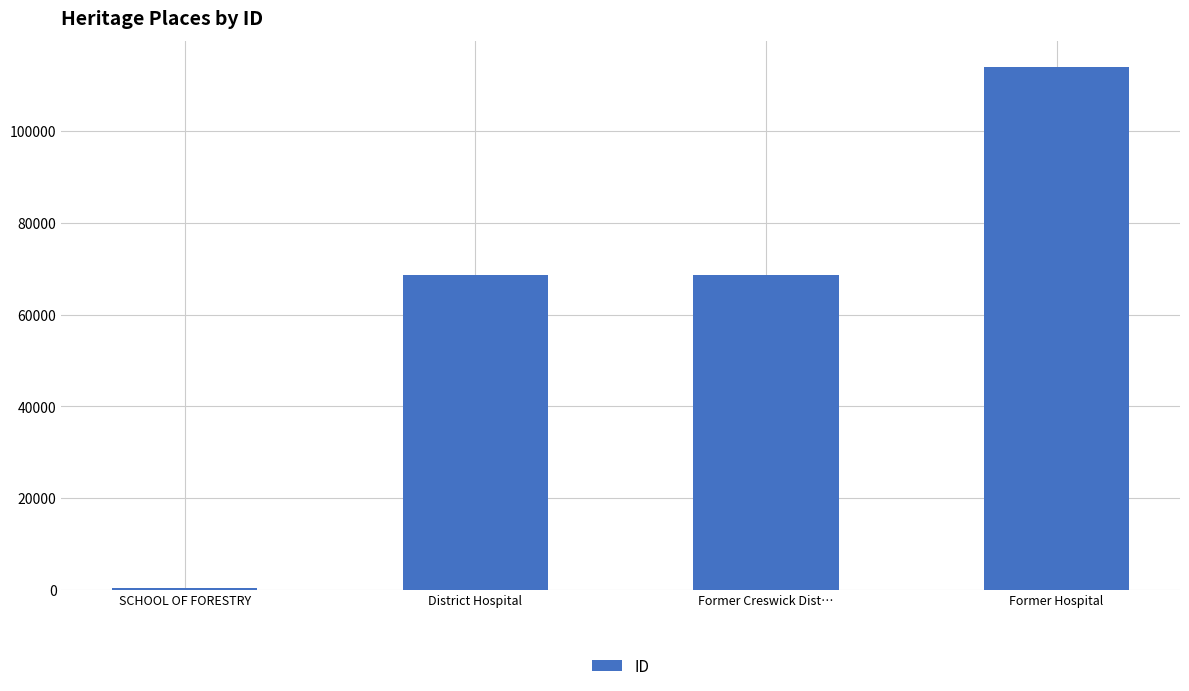

Approximately how many times larger is the value at District Hospital compared to SCHOOL OF FORESTRY?

210.3